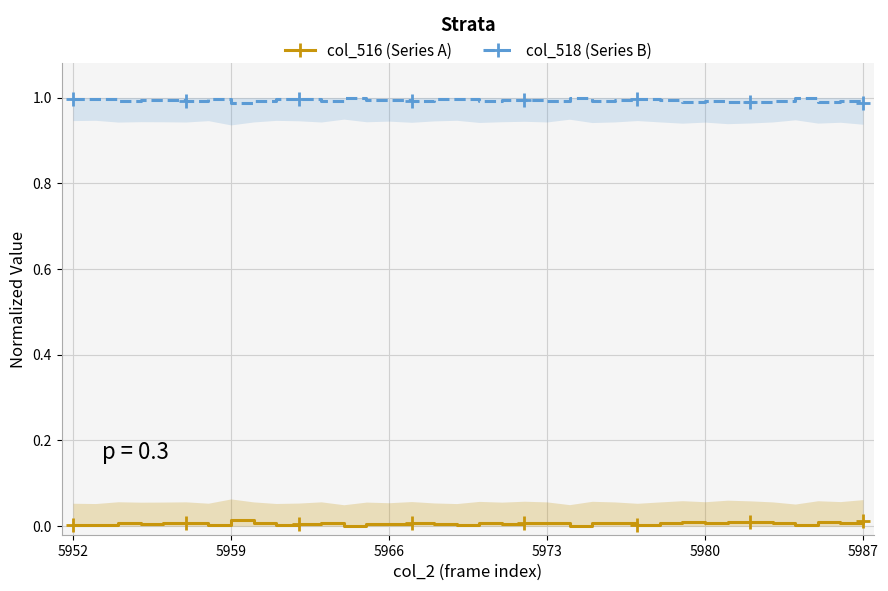

Does the chart have visible grid lines?

Yes